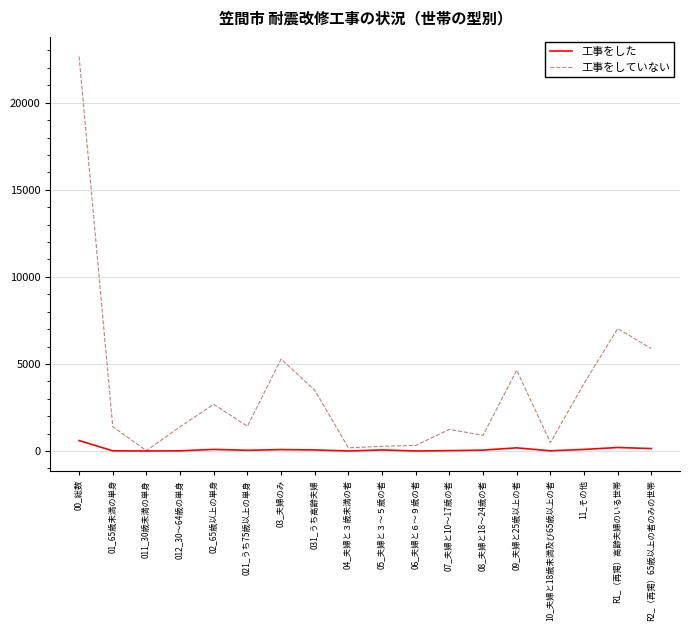

What are all the series names shown in the legend?

工事をした, 工事をしていない